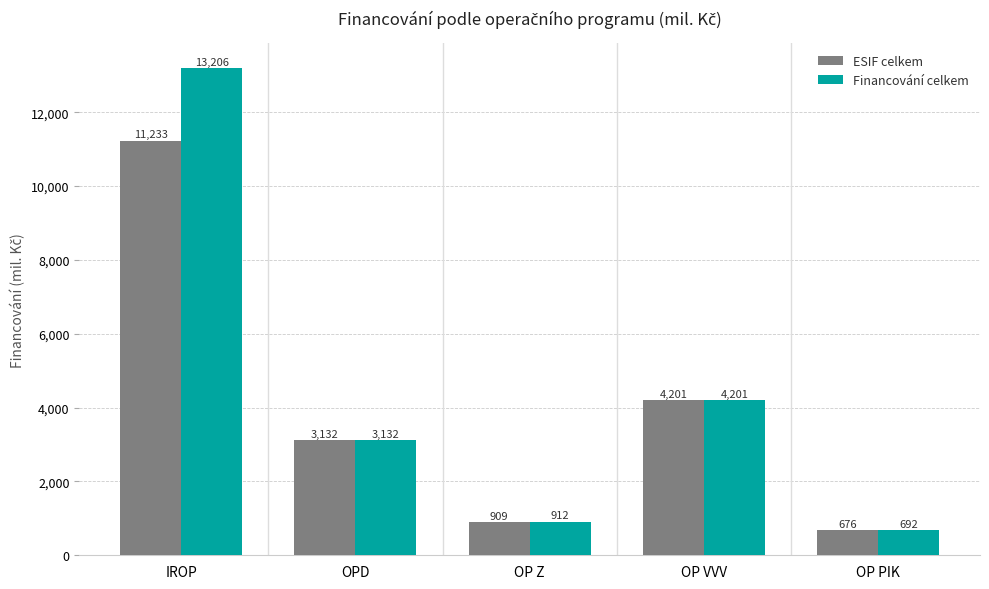

Where does the ESIF celkem series first go above 3131?

IROP